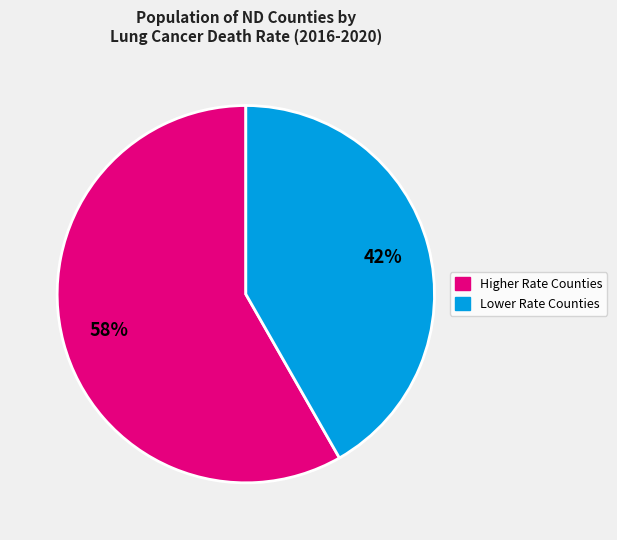

To the nearest percent, what is the average slice percentage?

50%